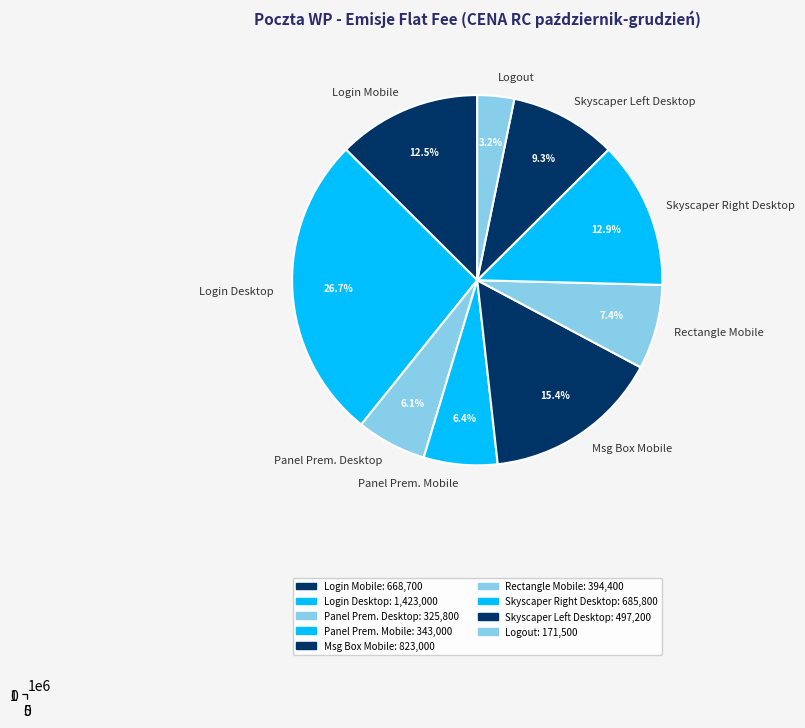

What is the change in value from Poczta WP Panel Premium Desktop to Poczta WP Panel Premium Mobile?

+17200